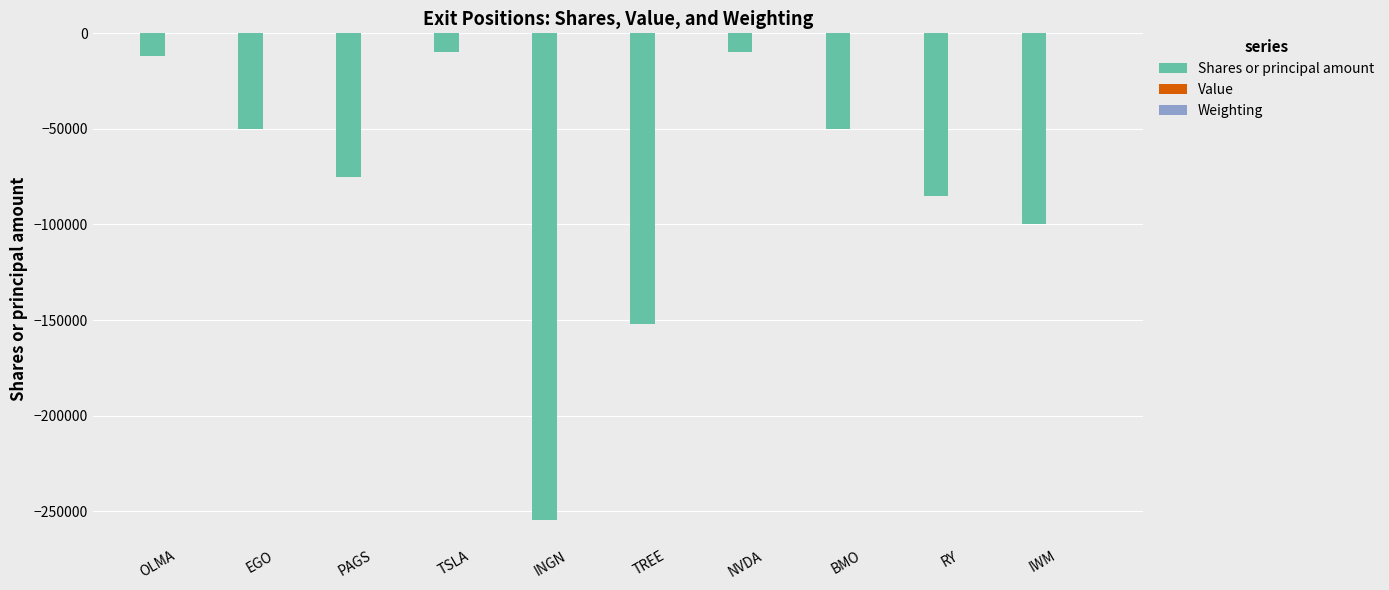

Which series changed the most between INGN and TREE?

Shares or principal amount